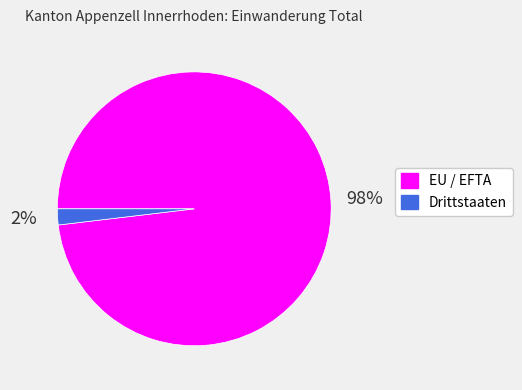

Which category has the biggest portion of the pie?

EU / EFTA